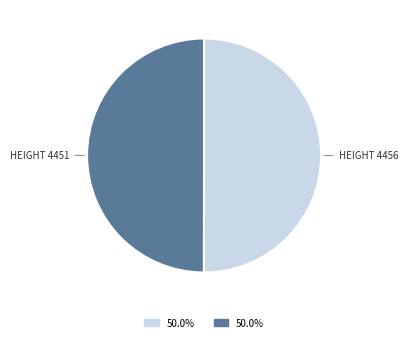

Combined, do HEIGHT 4456 and HEIGHT 4451 account for over 50%?

Yes